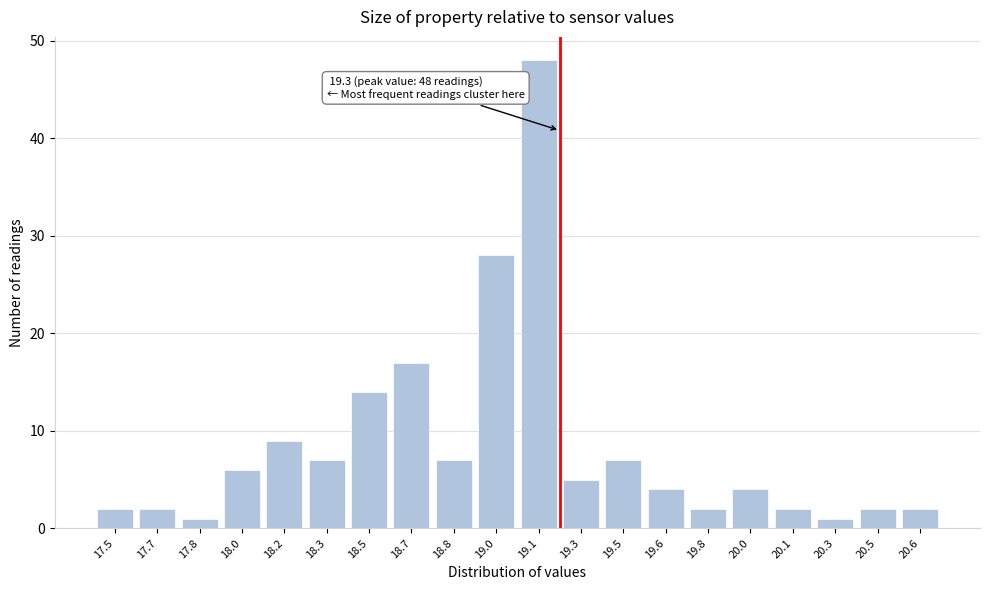

Reading left to right, transcribe all the data shown in this chart.

17.5=2	17.7=2	17.8=1	18.0=6	18.2=9	18.3=7	18.5=14	18.7=17	18.8=7	19.0=28	19.1=48	19.3=5	19.5=7	19.6=4	19.8=2	20.0=4	20.1=2	20.3=1	20.5=2	20.6=2